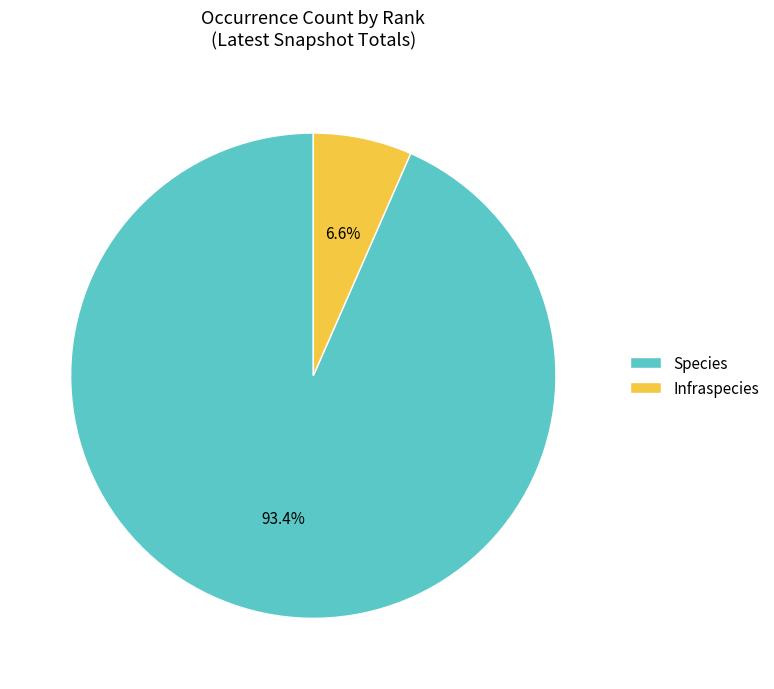

Approximately how many times larger is the value at Species compared to Infraspecies?

14.2